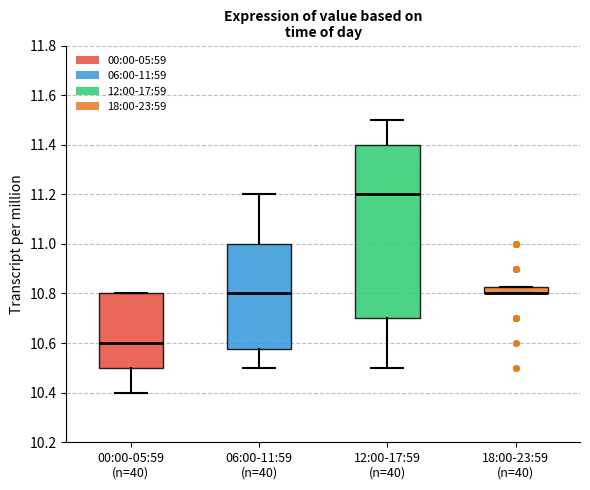

Where is the upper edge of the box for 06:00-11:59 (n=40) on the y-axis? The values are not printed on the chart, so give them approximately, as read against the axis.

11.00